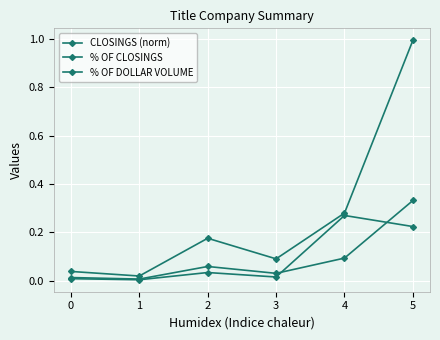

Does the chart have visible grid lines?

Yes